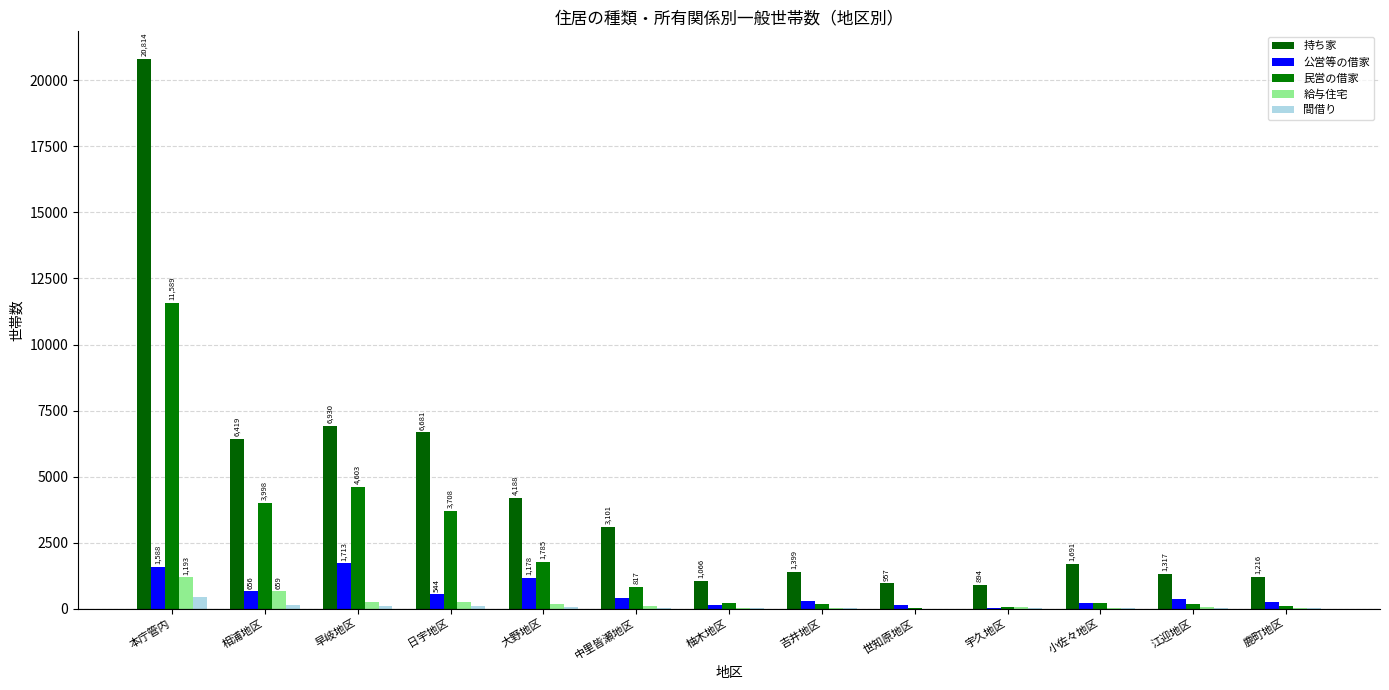

Which series has the largest total across all categories?

持ち家